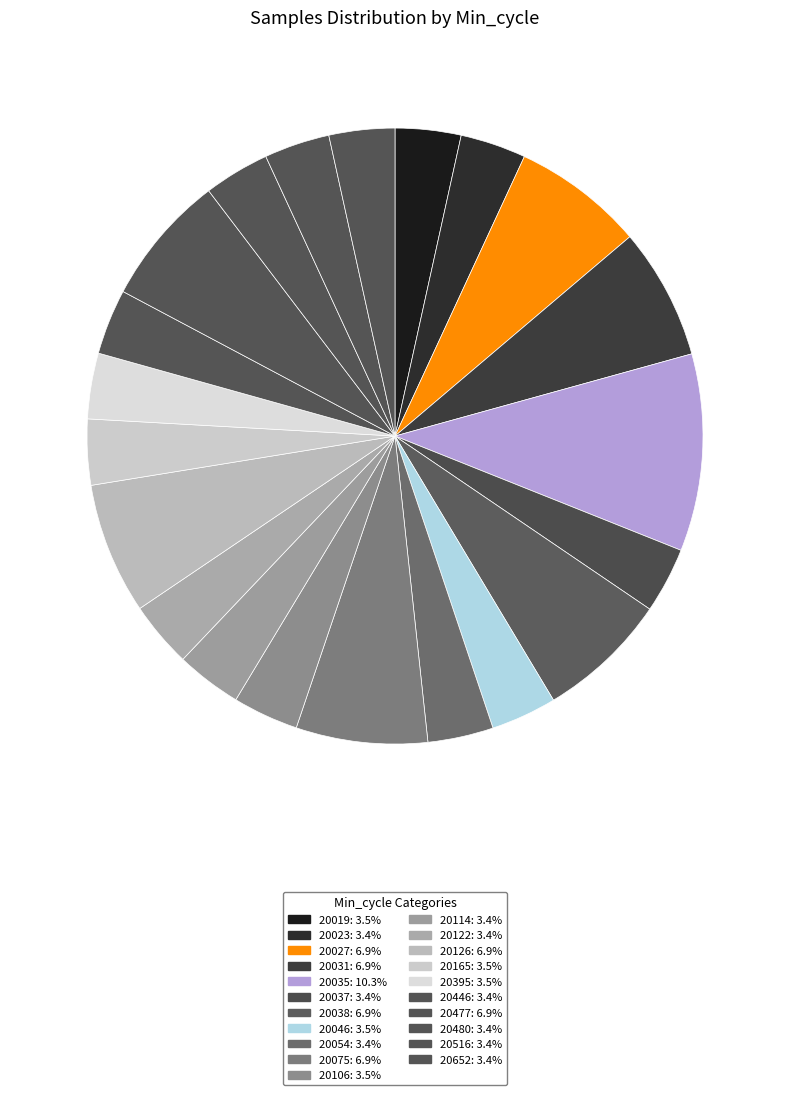

What is the smallest slice in the pie chart?

20446